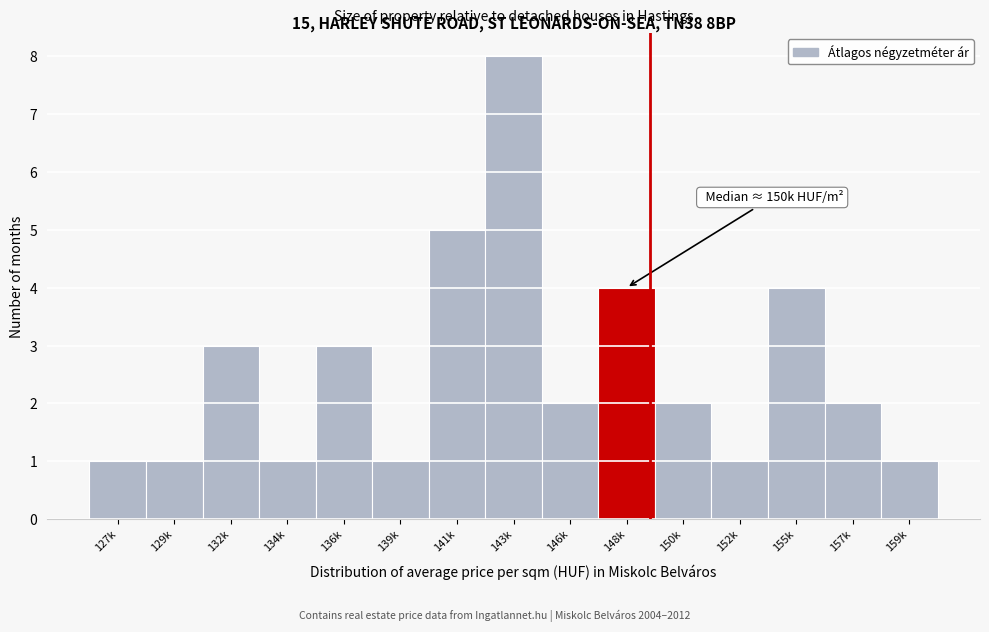

Reading left to right, what are all the values shown in this chart?

1	1	3	1	3	1	5	8	2	4	2	1	4	2	1